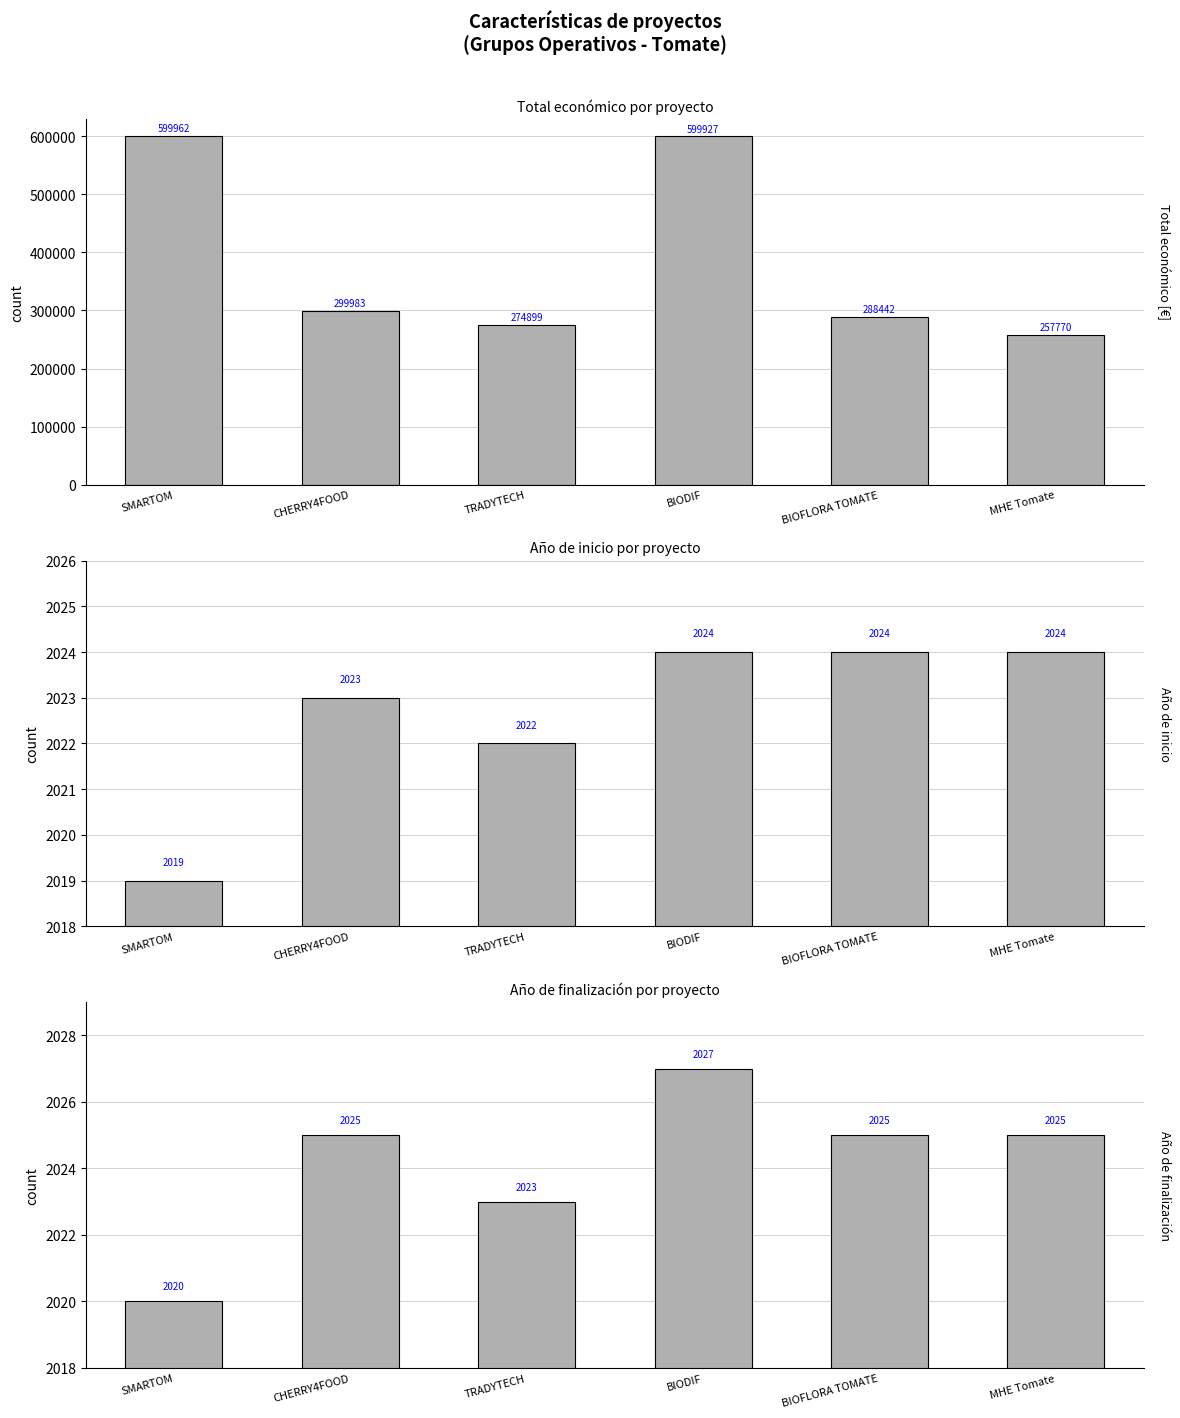

How many bars are there in total?

18